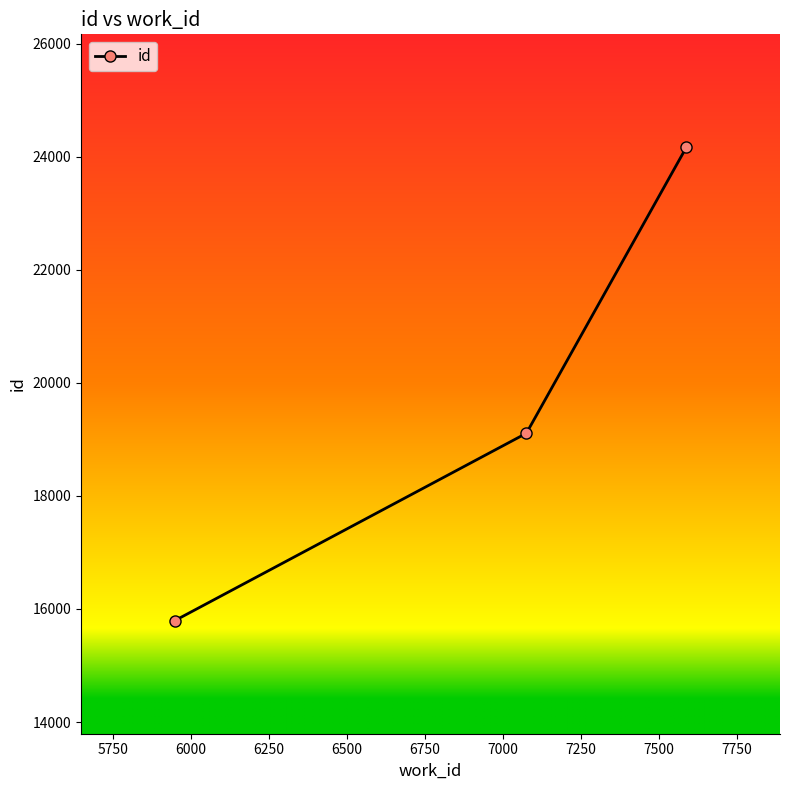

What is the sum of all values?

59066